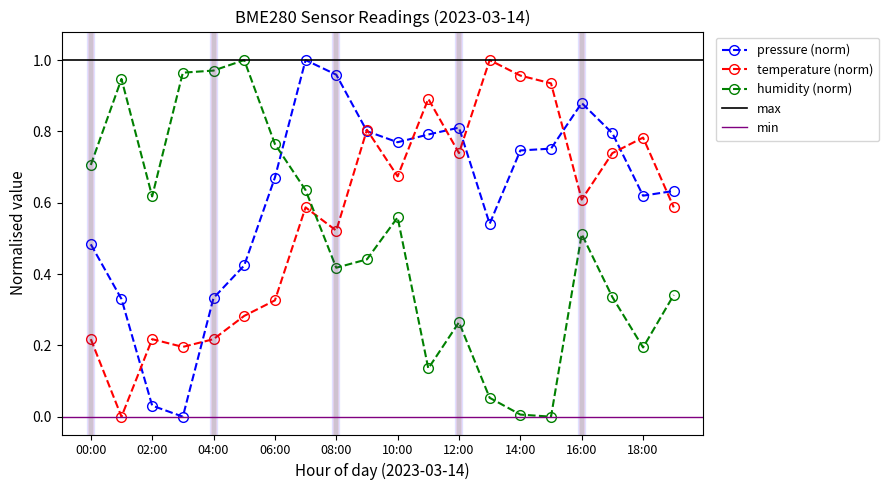

What is the maximum value for pressure?

1.0